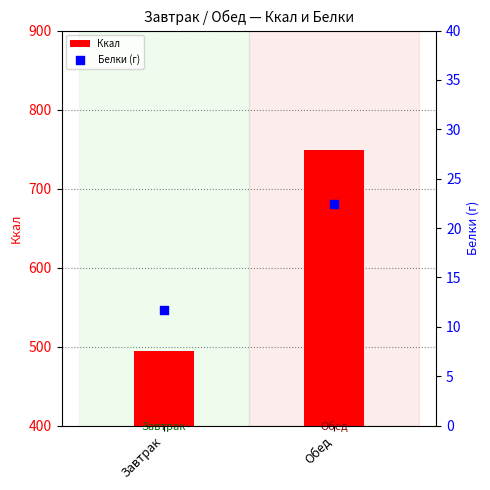

Which series has the largest Y range (max minus min)?

Ккал